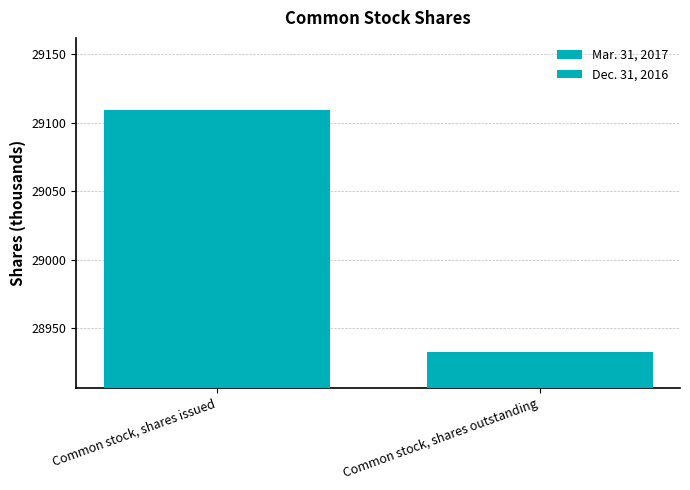

Does the chart contain stacked bars?

No